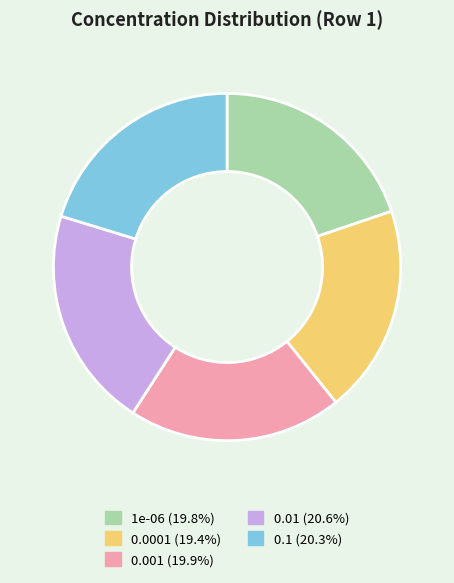

Is there any slice that represents more than half of the pie?

No